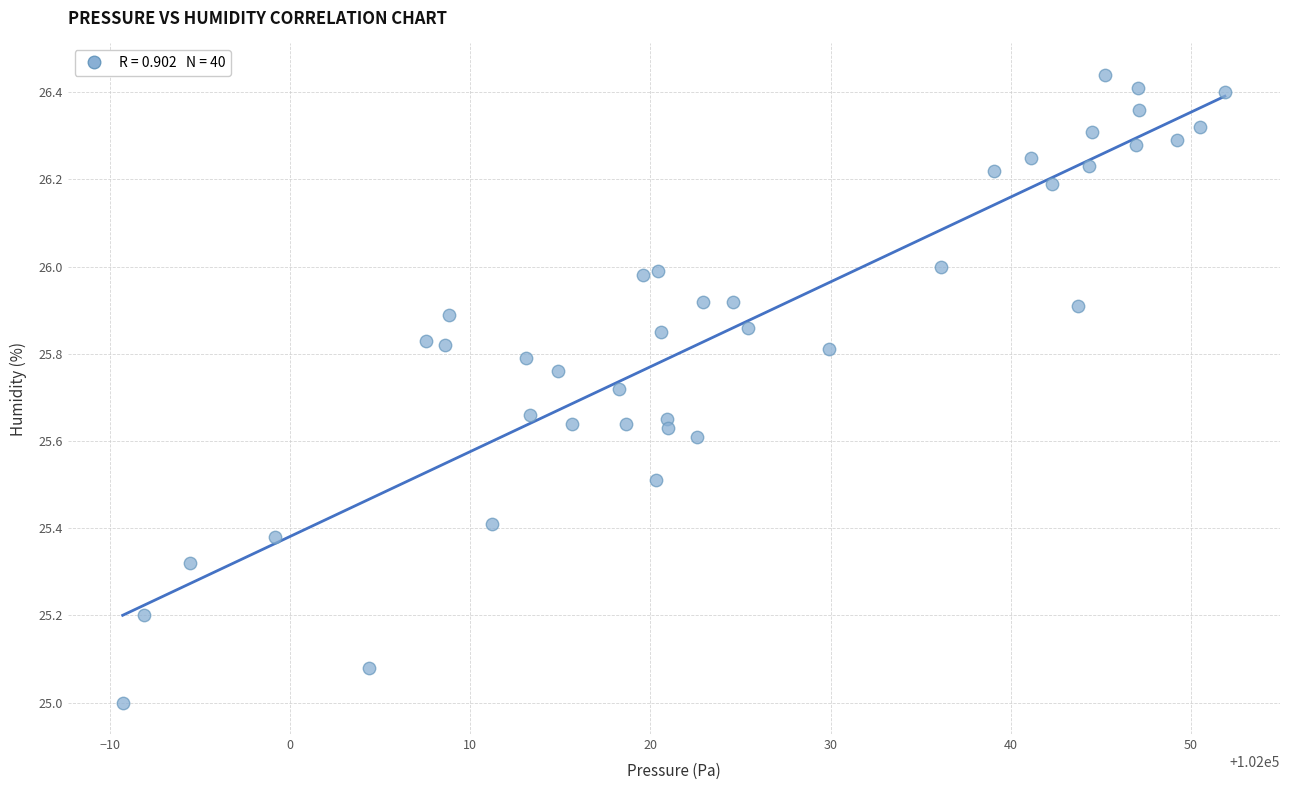

What is the range of Y values (max minus min)?

1.4